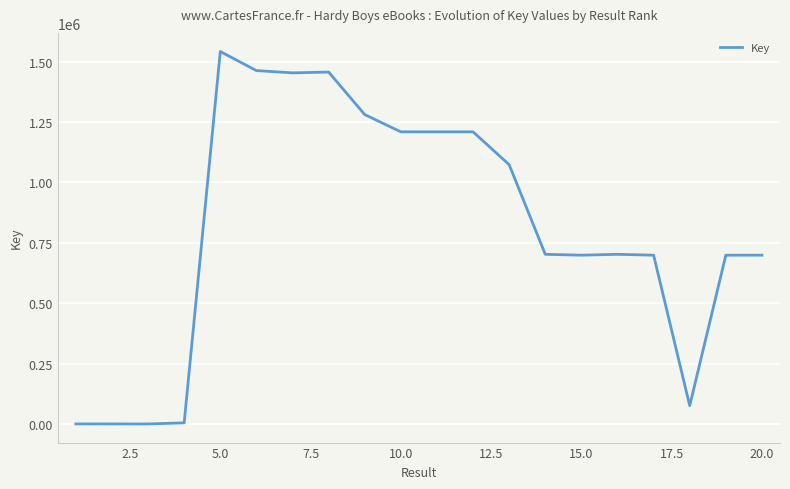

What is the difference between the maximum and minimum values?

1541483